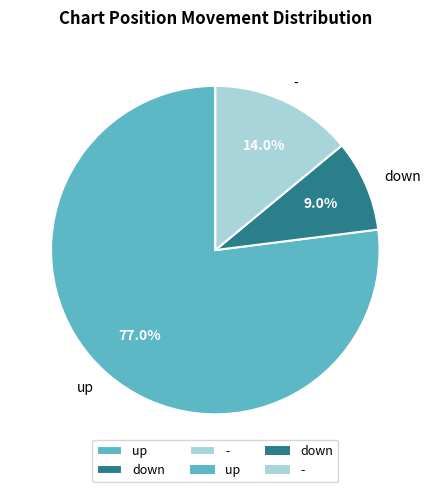

To the nearest percent, what is the average slice percentage?

33%